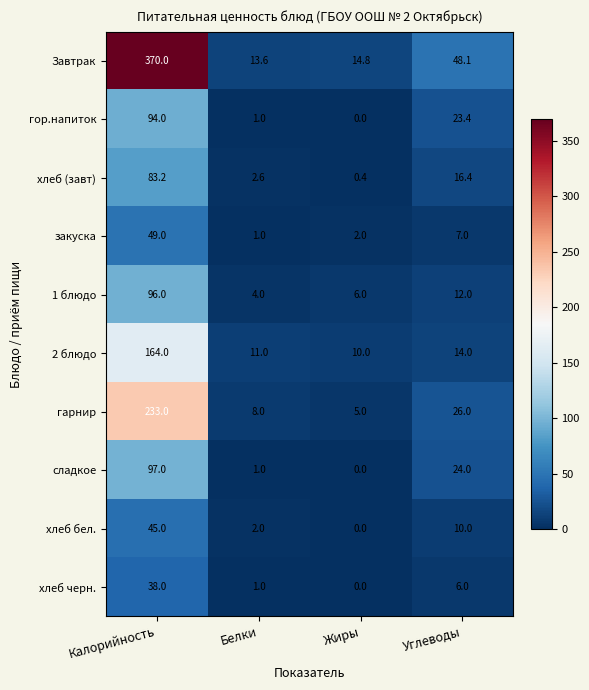

True or false: закуска has a value of 7.0 at Углеводы.

True